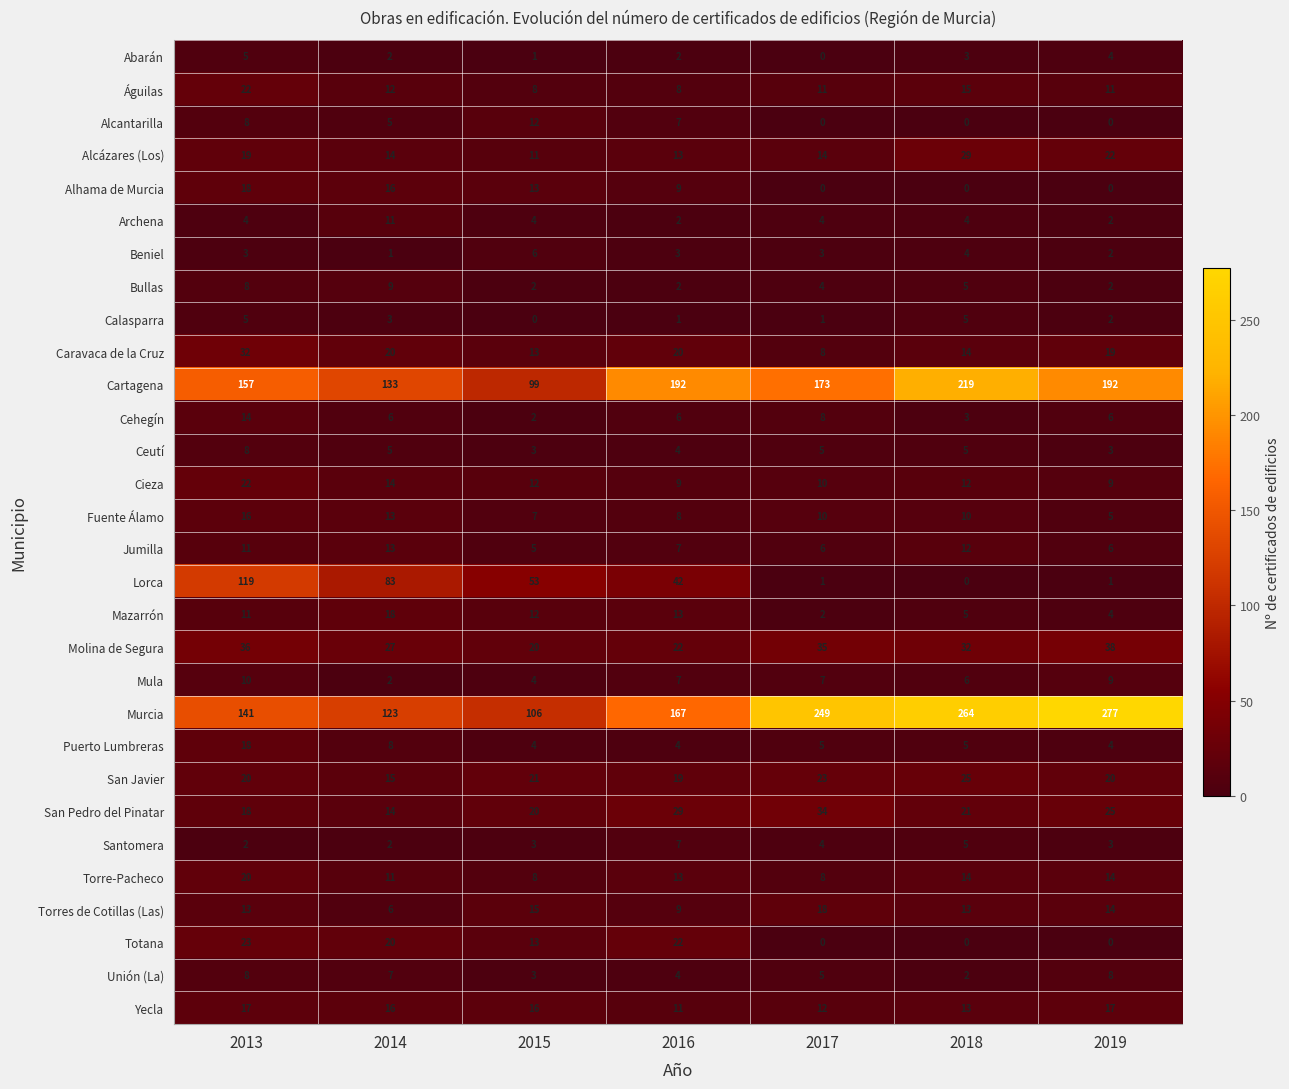

What is the difference between the maximum and minimum values in the Torres de Cotillas (Las) series?

12